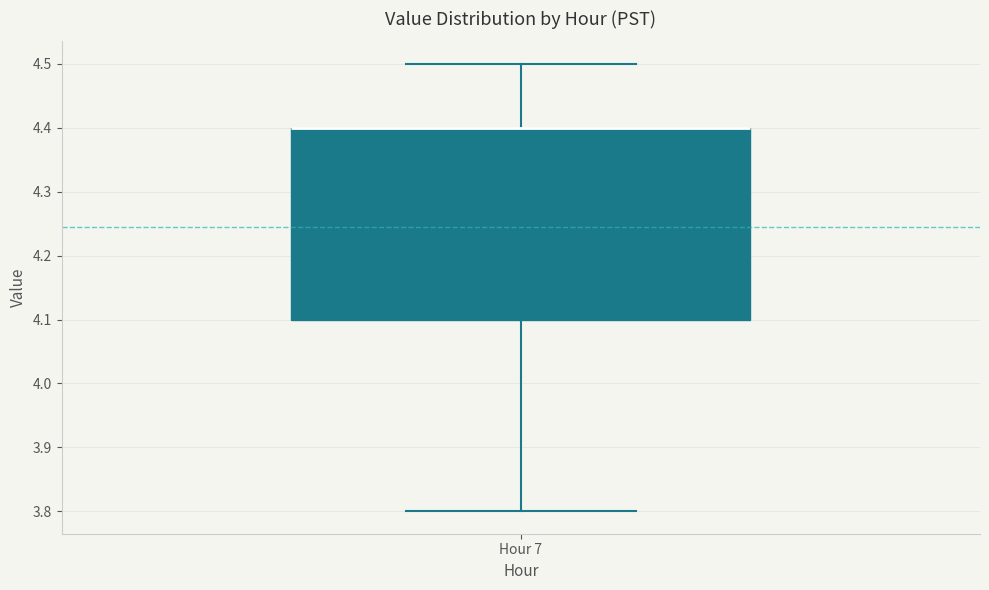

Transcribe this box plot: give where the median line is, the range the box spans, and where the two whiskers end, as read against the y-axis. The values are not printed on the chart, so give them approximately, as read against the axis.

median 4.4 (drawn on the box's upper edge), box 4.1 to 4.4, whiskers 3.8 to 4.5